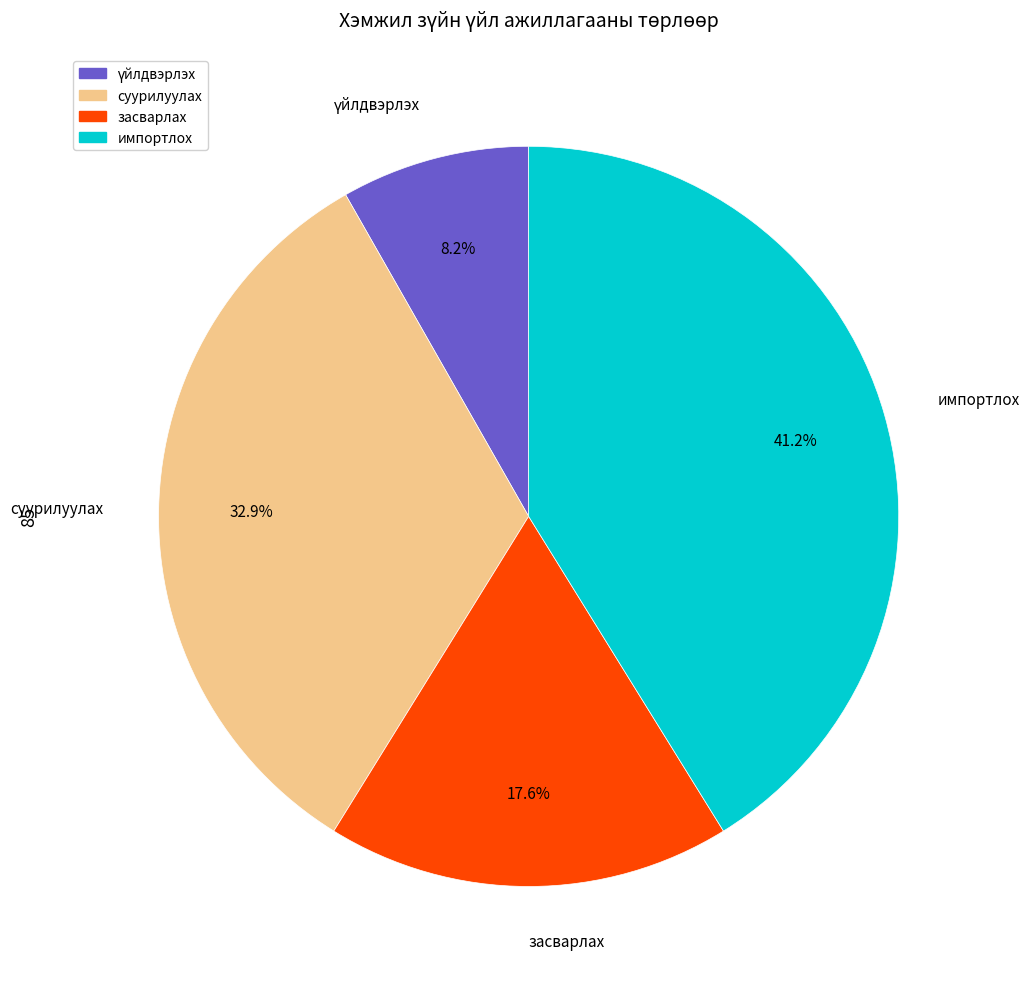

Is there any slice that represents more than half of the pie?

No